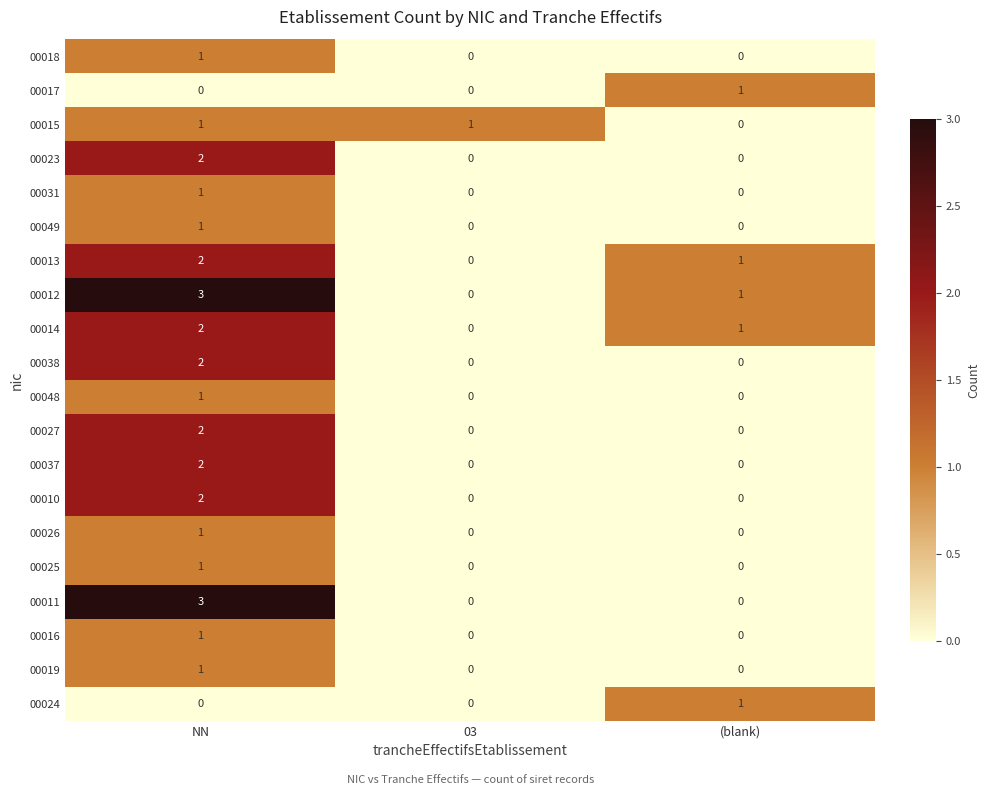

What is the total value across all series at (blank)?

5